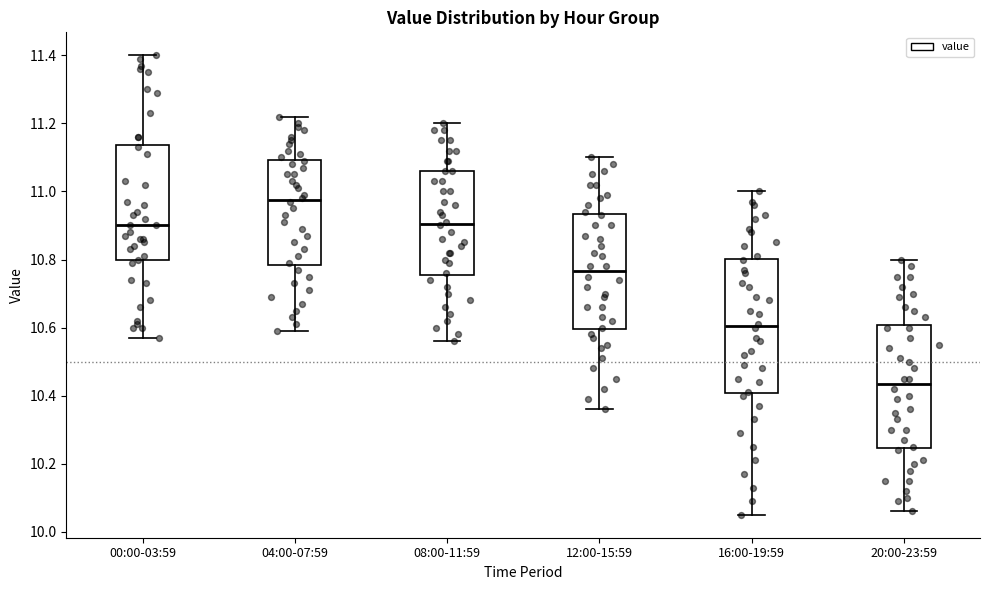

Reading left to right, transcribe this box plot: for each box, give where its median line is, the range the box spans, and where its two whiskers end, as read against the y-axis. The values are not printed on the chart, so give them approximately, as read against the axis.

00:00-03:59: median 10.90, box 10.80 to 11.14, whiskers 10.58 to 11.40
04:00-07:59: median 10.98, box 10.78 to 11.10, whiskers 10.60 to 11.22
08:00-11:59: median 10.90, box 10.76 to 11.06, whiskers 10.56 to 11.20
12:00-15:59: median 10.76, box 10.60 to 10.94, whiskers 10.36 to 11.10
16:00-19:59: median 10.60, box 10.40 to 10.80, whiskers 10.06 to 11.00
20:00-23:59: median 10.44, box 10.24 to 10.60, whiskers 10.06 to 10.80